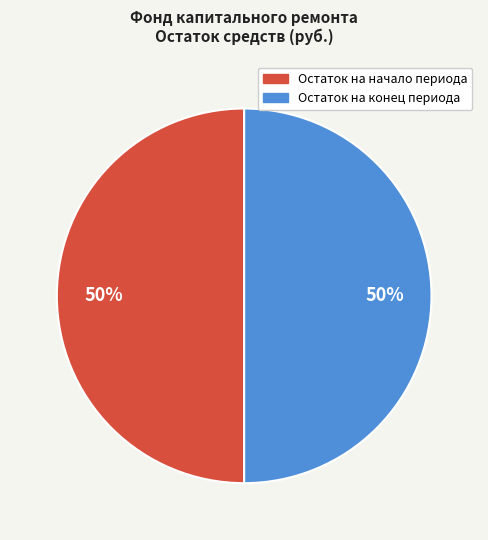

To the nearest percent, what is the average slice percentage?

50%